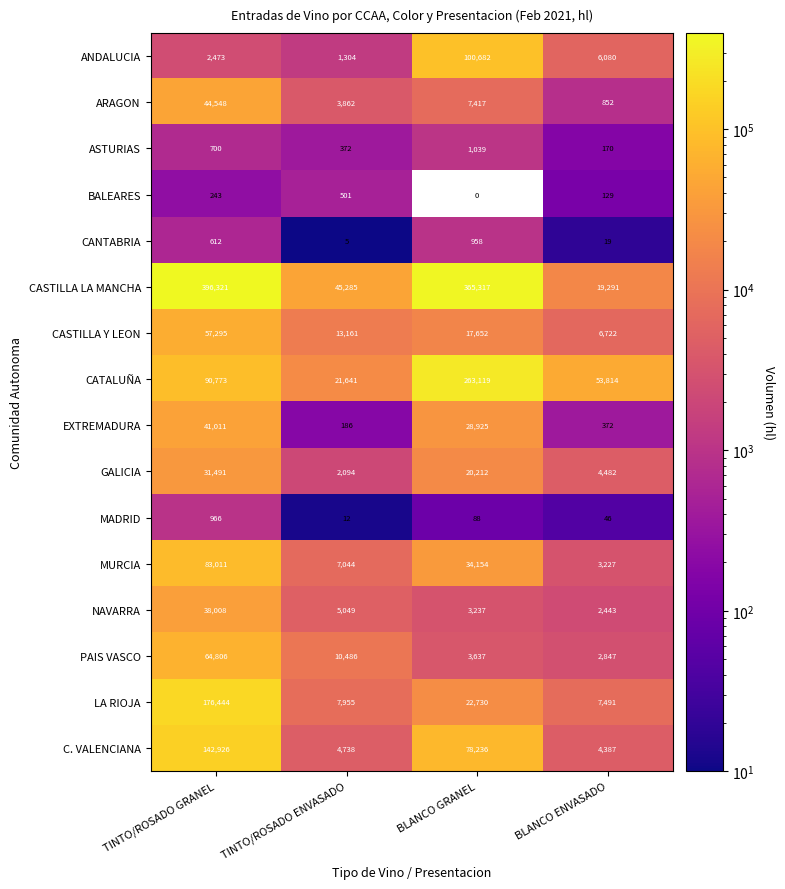

Is the value of EXTREMADURA at TINTO/ROSADO ENVASADO greater than the value of GALICIA at BLANCO GRANEL?

No